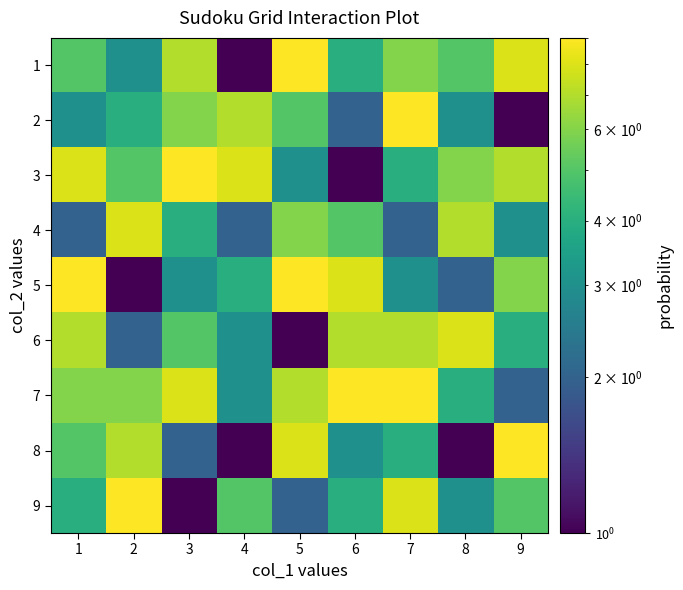

How many series are shown in this chart?

9